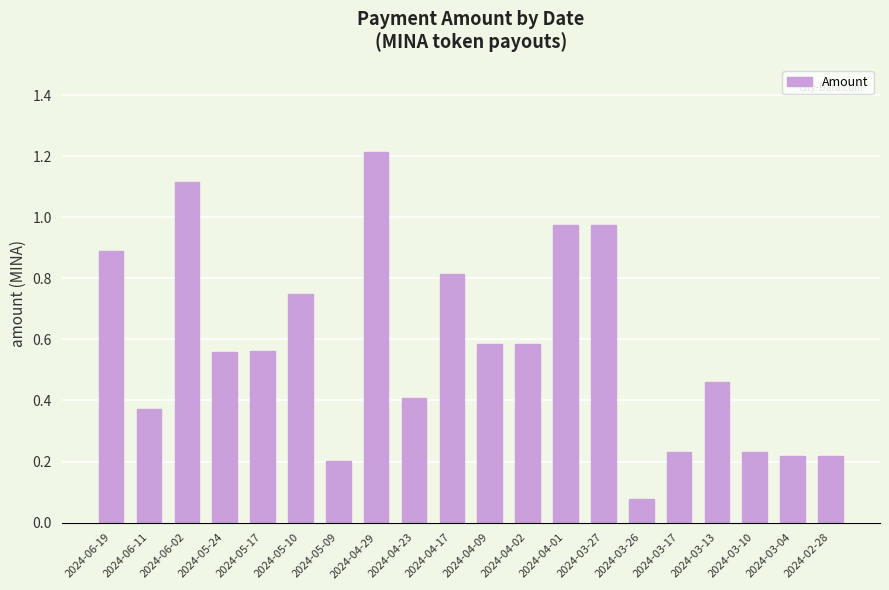

Where is the data nearest to the value 0?

2024-03-26